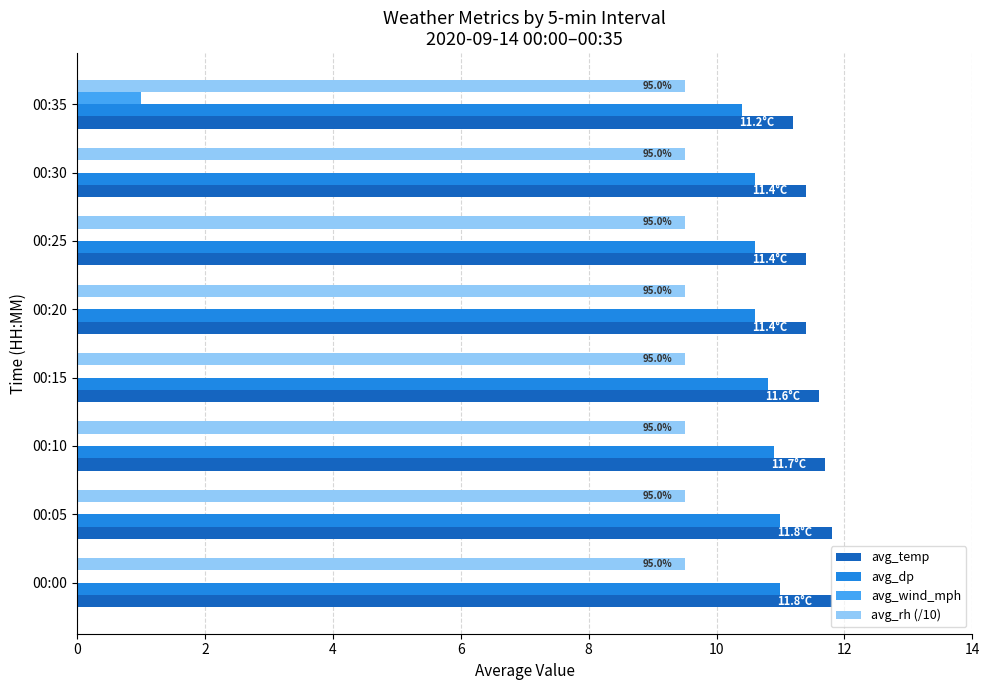

What is the sum of all avg_wind_mph values?

1.0